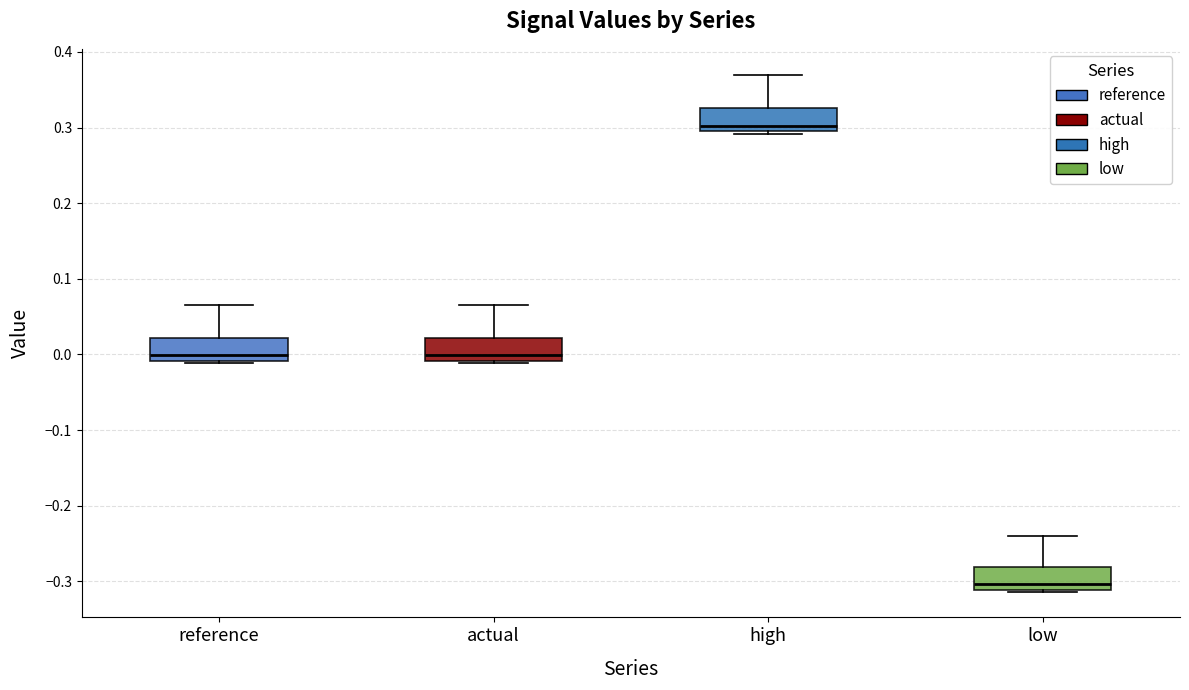

Reading left to right, transcribe this box plot: for each box, give where its median line is, the range the box spans, and where its two whiskers end, as read against the y-axis. The values are not printed on the chart, so give them approximately, as read against the axis.

reference: median 0.00, box -0.01 to 0.02, whiskers -0.01 to 0.07
actual: median 0.00, box -0.01 to 0.02, whiskers -0.01 to 0.07
high: median 0.30, box 0.29 to 0.33, whiskers 0.29 to 0.37
low: median -0.30, box -0.31 to -0.28, whiskers -0.31 to -0.24